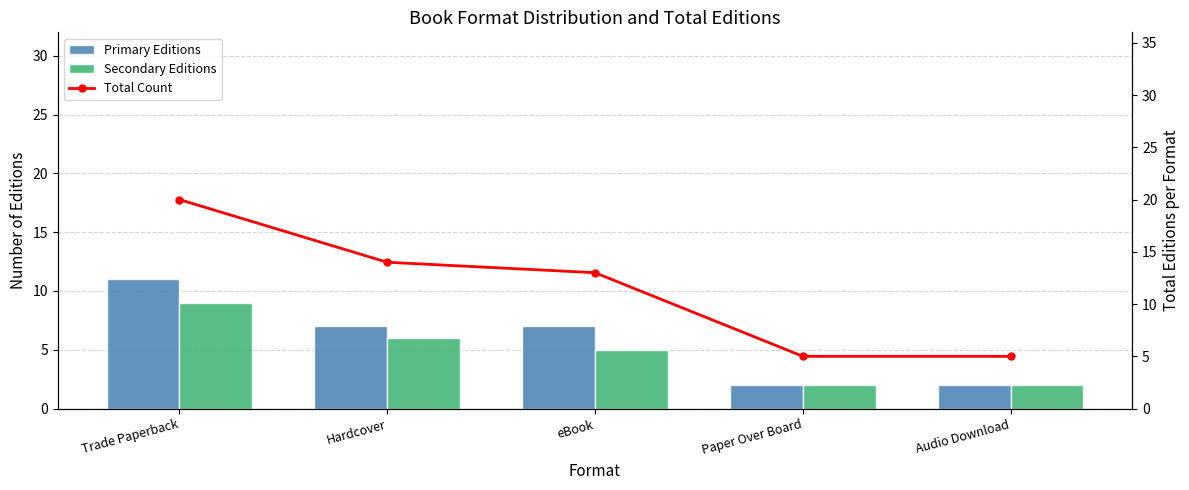

What is the sum of the Primary Editions values at Paper Over Board and Hardcover?

9